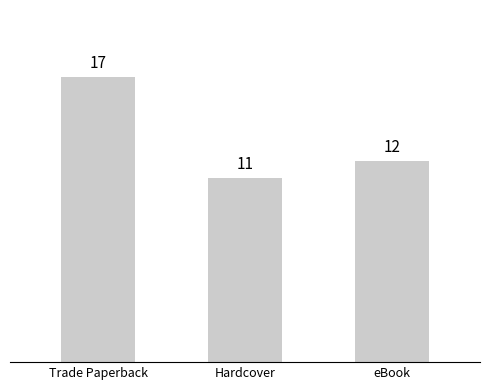

What is the average value?

13